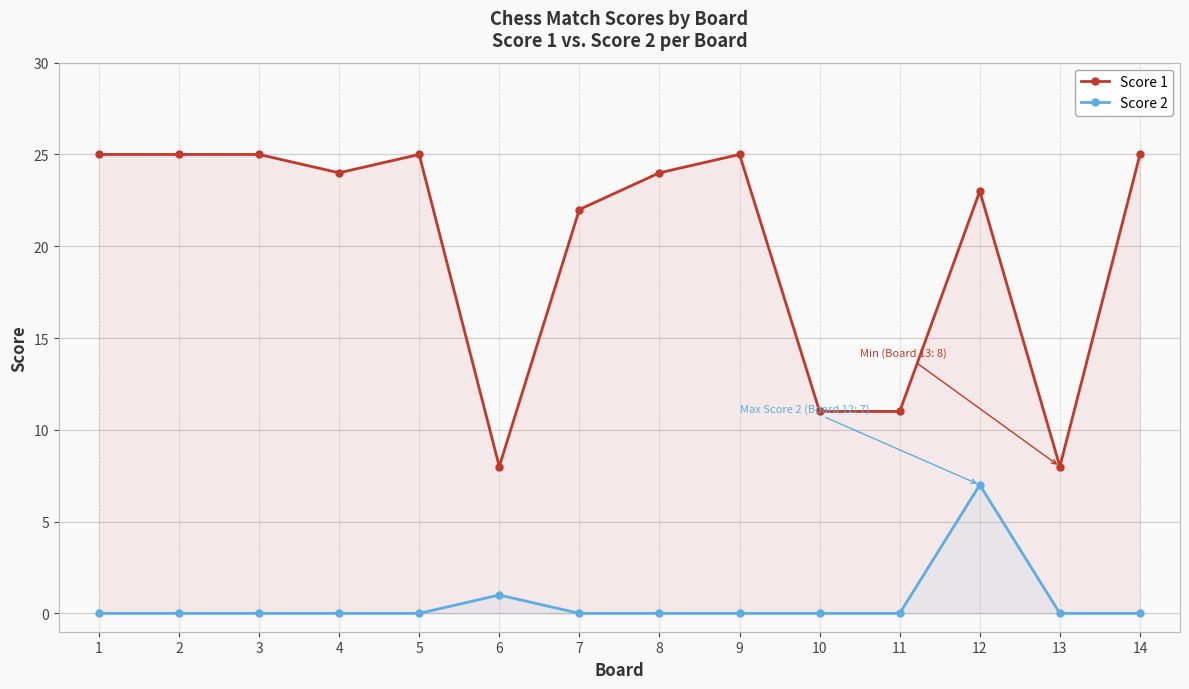

Where is the first local minimum for Score 1?

4